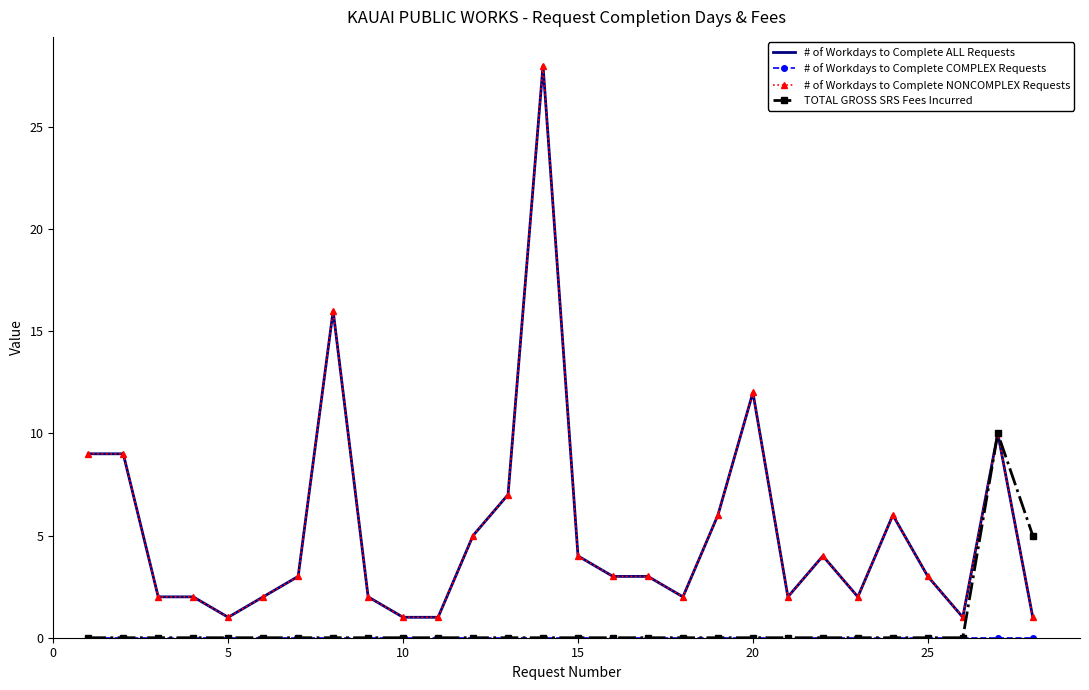

True or false: # of Workdays to Complete COMPLEX Requests and # of Workdays to Complete NONCOMPLEX Requests intersect in this chart.

False